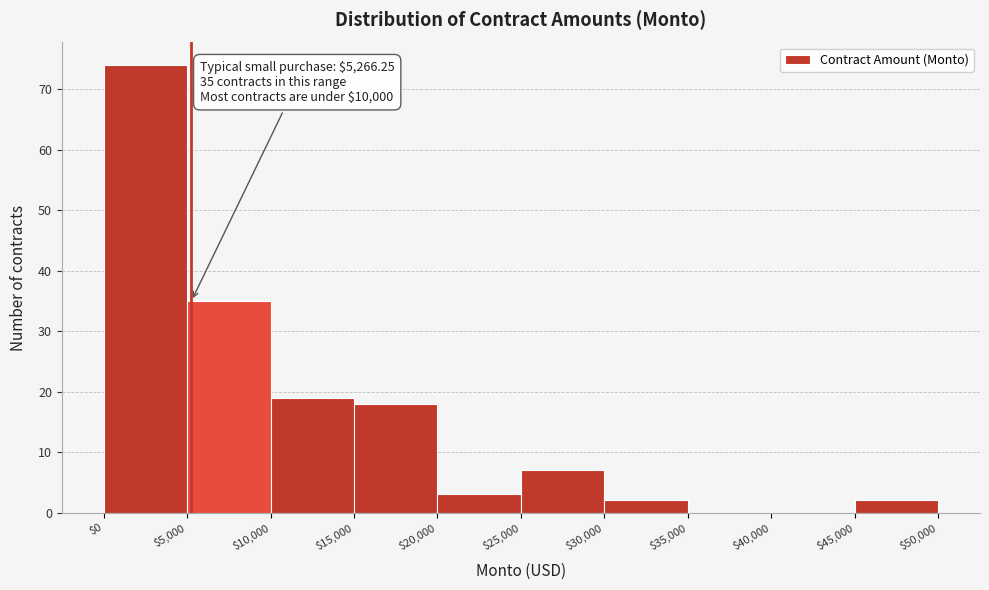

Which range on the x-axis has the tallest bar?

$0 to $5,000